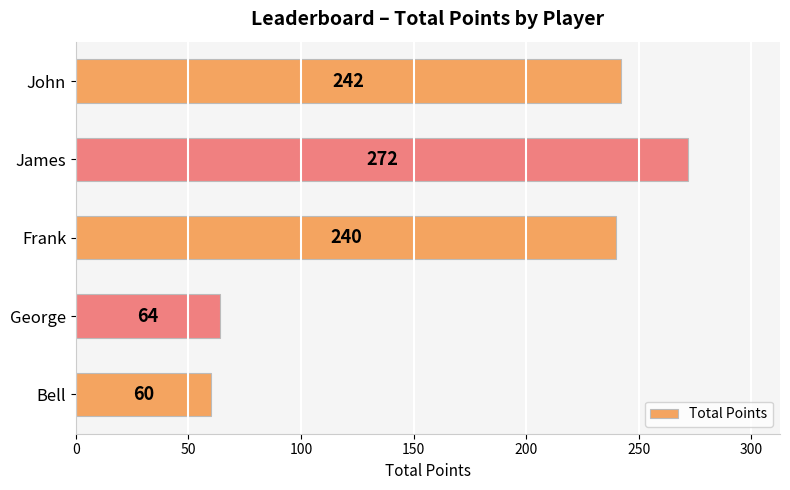

List the labels in order of value, smallest first.

Bell, George, Frank, John, James